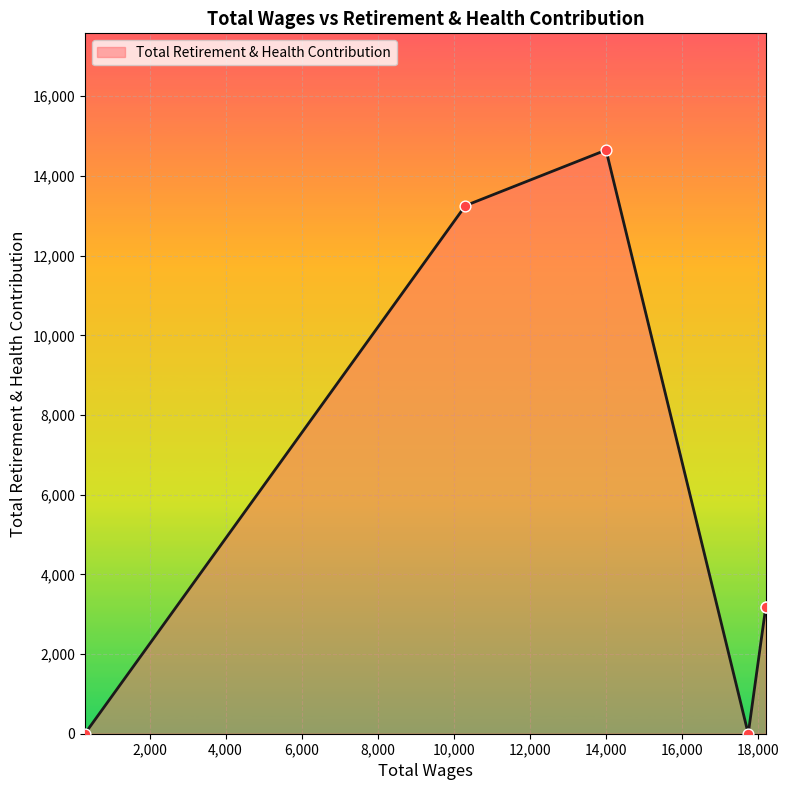

What is the change in value from 18204.0 to 300.0?

-3175